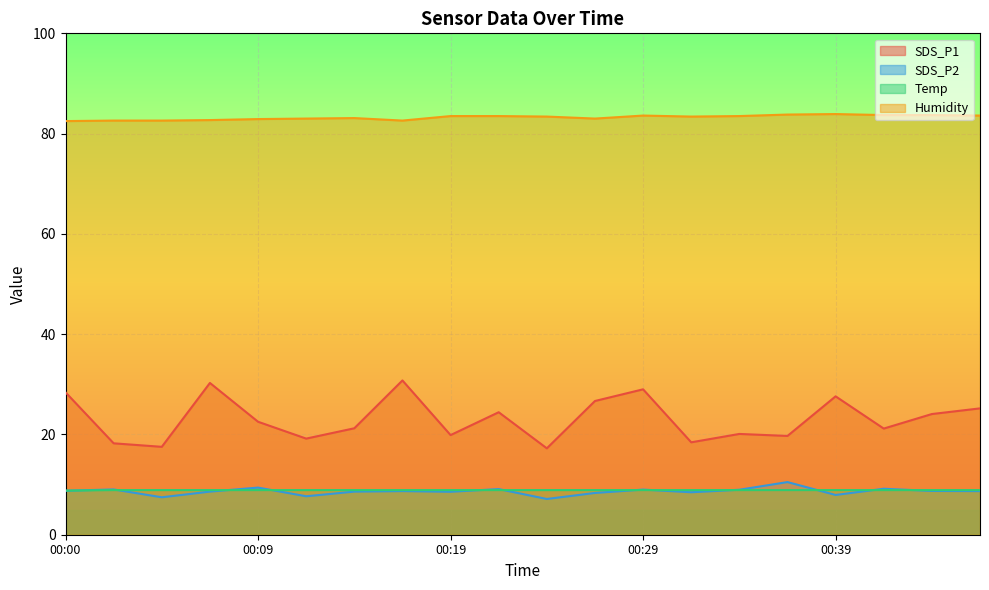

Which series has the largest range (max minus min)?

SDS_P1